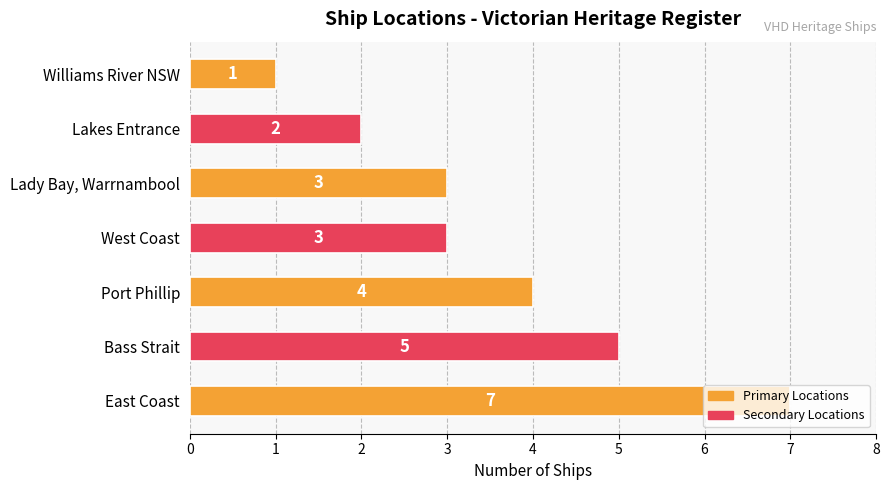

What is the sum of the values at Lady Bay, Warrnambool and Williams River NSW?

4